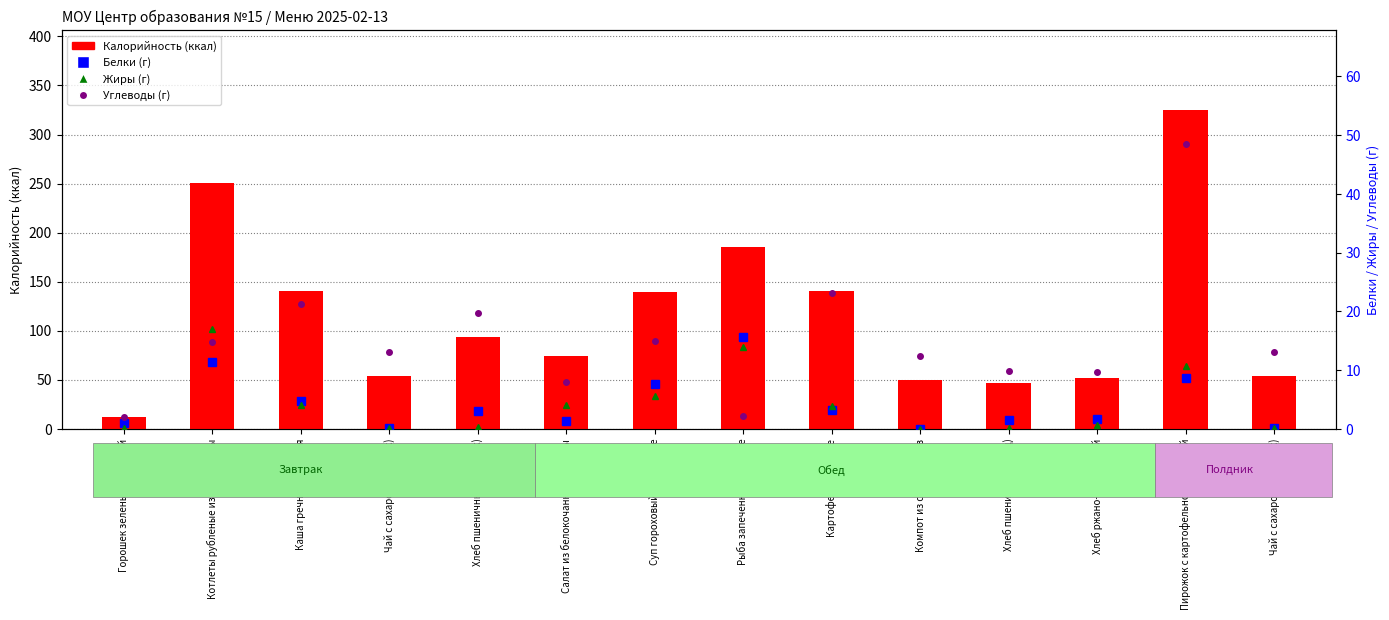

At which label does Белки first exceed 3?

Котлеты рубленые из мяса птицы